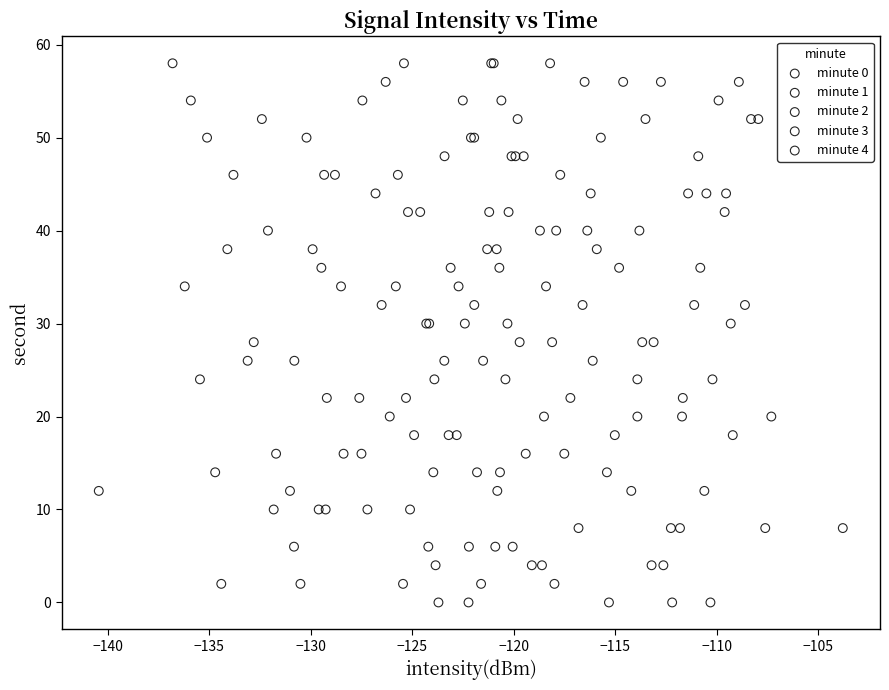

What are all the series names shown in the legend?

minute 0, minute 1, minute 2, minute 3, minute 4